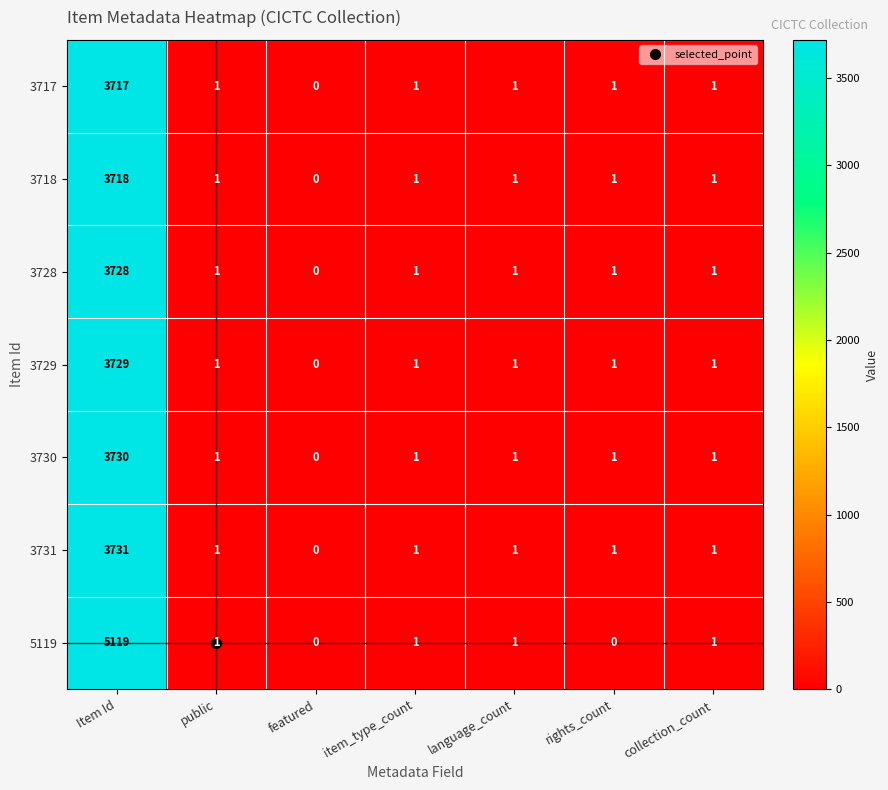

How many values in the 3729 series are below 1?

1